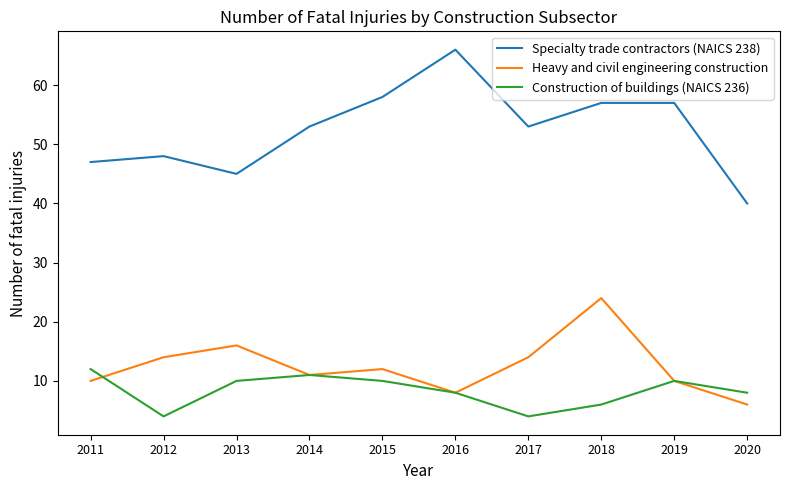

Reading left to right, what are all the values shown in this chart?

Specialty trade contractors (NAICS 238): 47	48	45	53	58	66	53	57	57	40
Heavy and civil engineering construction: 10	14	16	11	12	8	14	24	10	6
Construction of buildings (NAICS 236): 12	4	10	11	10	8	4	6	10	8